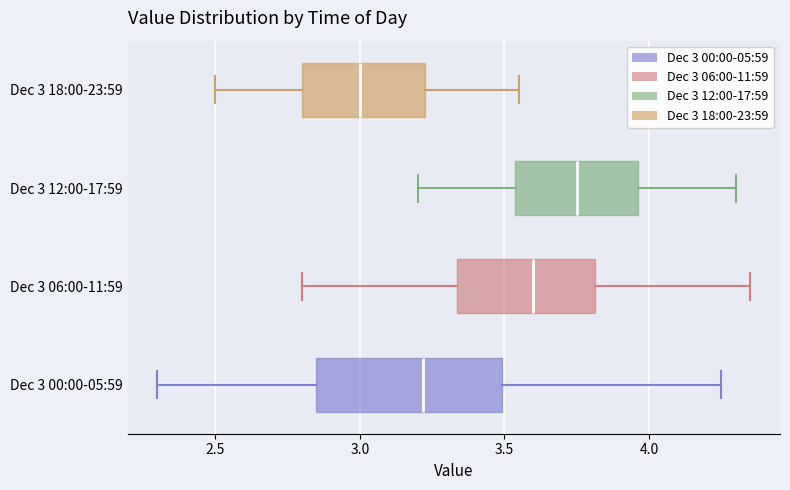

Where is the left edge of the box for Dec 3 18:00-23:59 on the x-axis? The values are not printed on the chart, so give them approximately, as read against the axis.

2.80